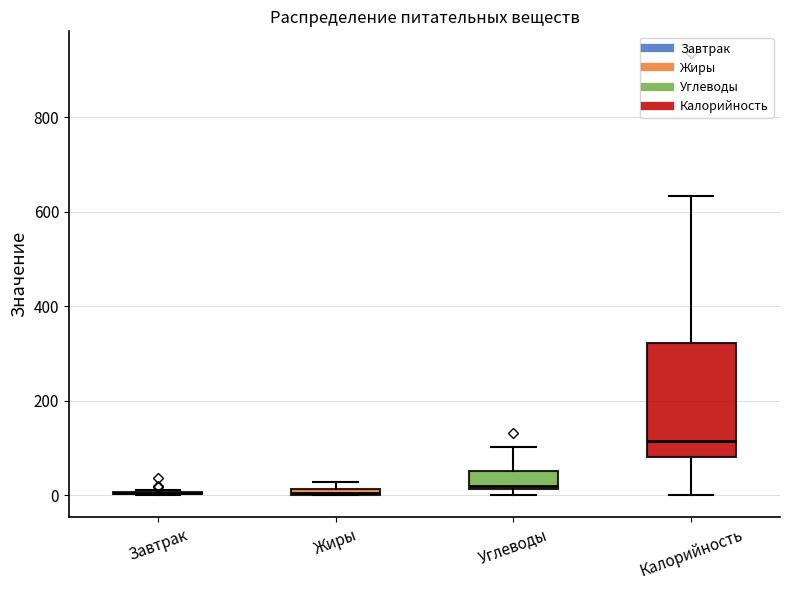

Where is the lower edge of the box for Жиры on the y-axis? The values are not printed on the chart, so give them approximately, as read against the axis.

0